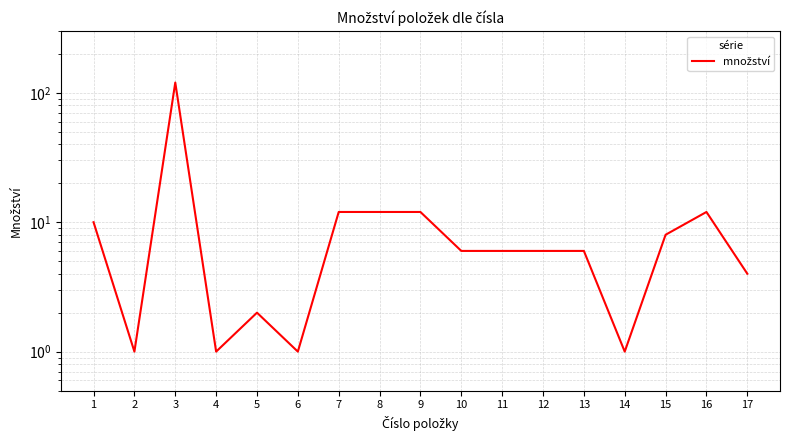

Where is the data nearest to the value 60?

7